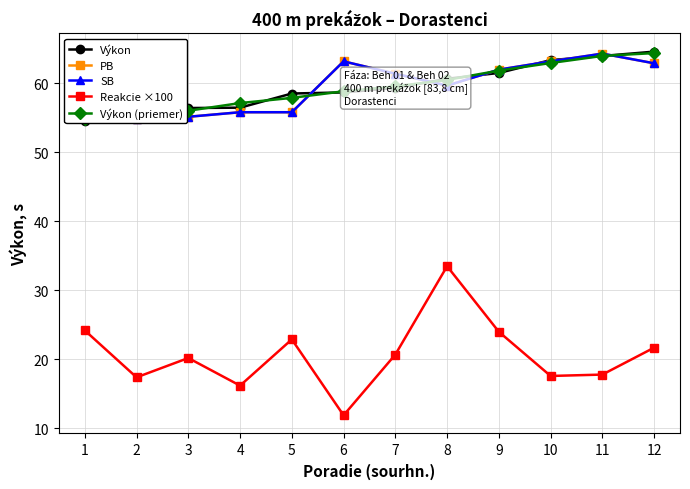

What is the minimum value for PB?

54.8